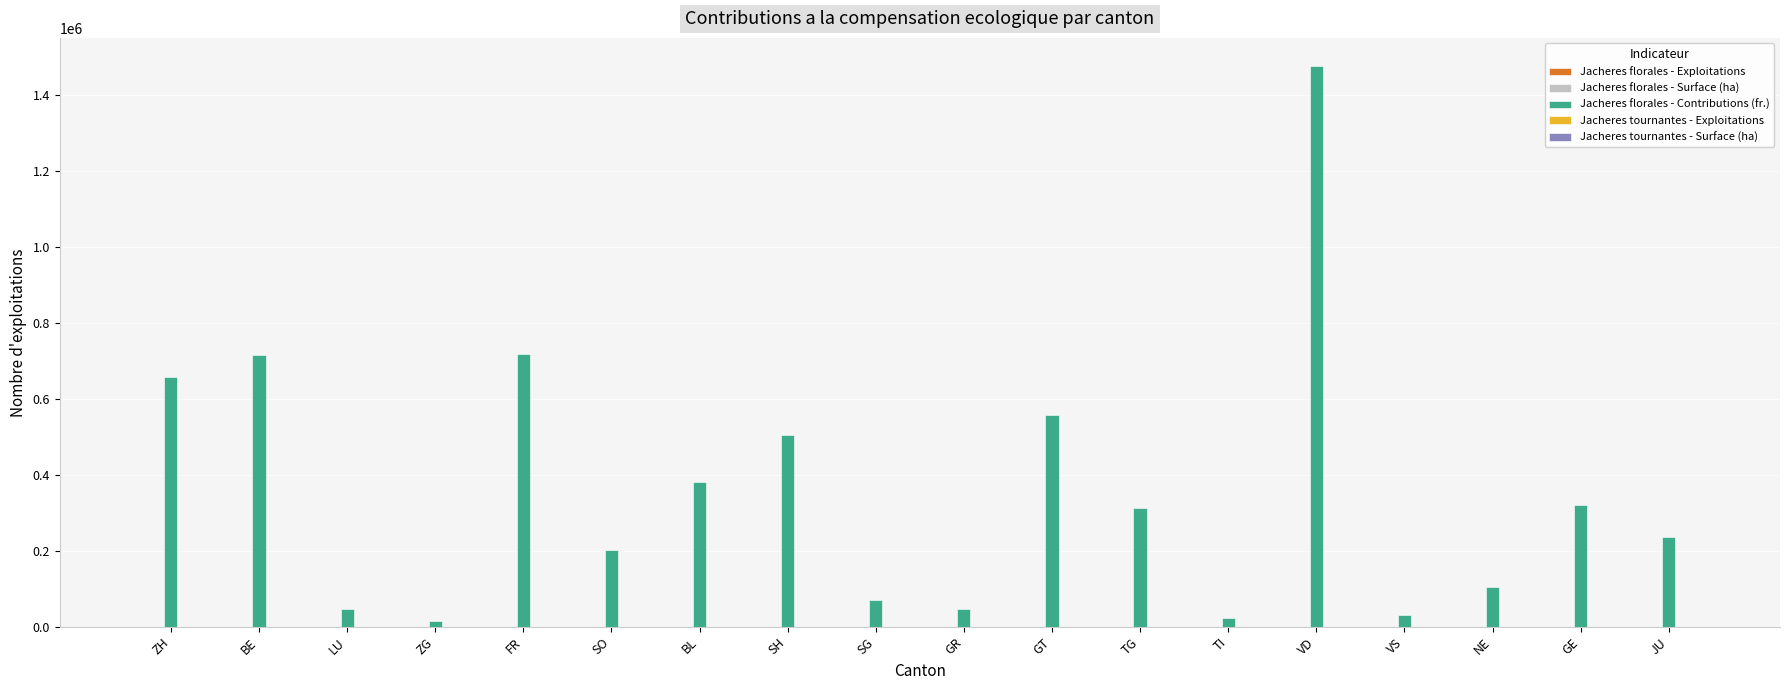

At which label is Jacheres florales - Contributions (fr.) closest to 746775?

FR